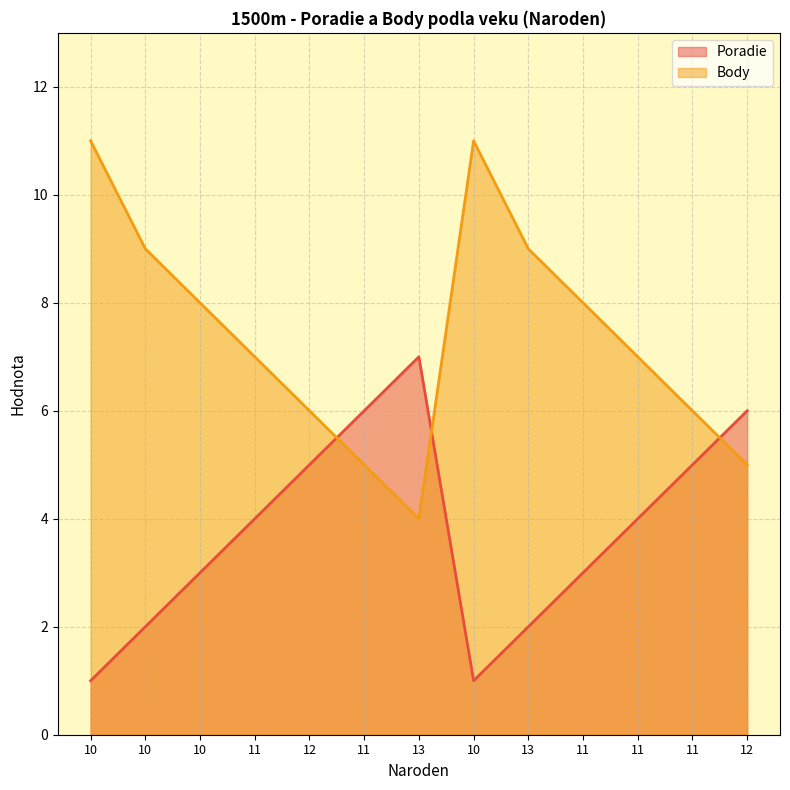

The Poradie series shows 2 at 11. True or false?

False